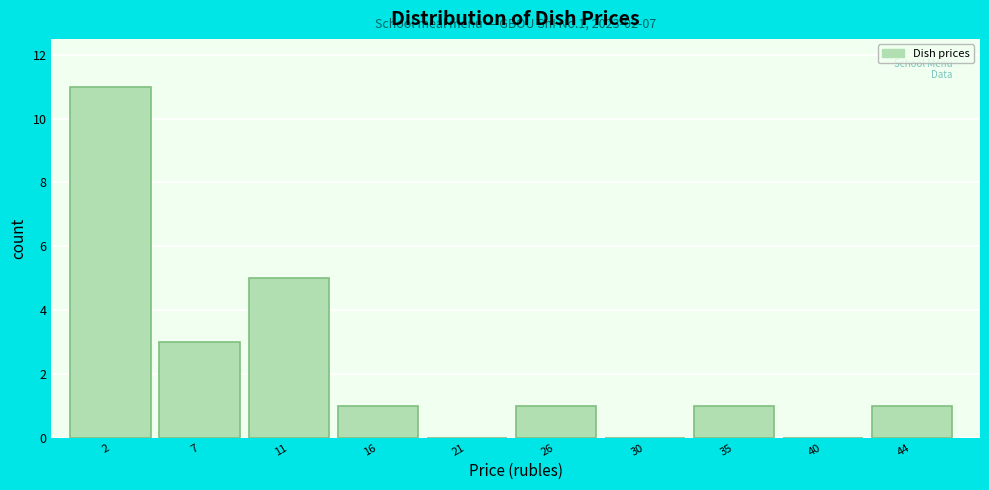

Reading left to right, list all the values displayed in this chart.

2=11	7=3	11=5	16=1	21=0	26=1	30=0	35=1	40=0	44=1